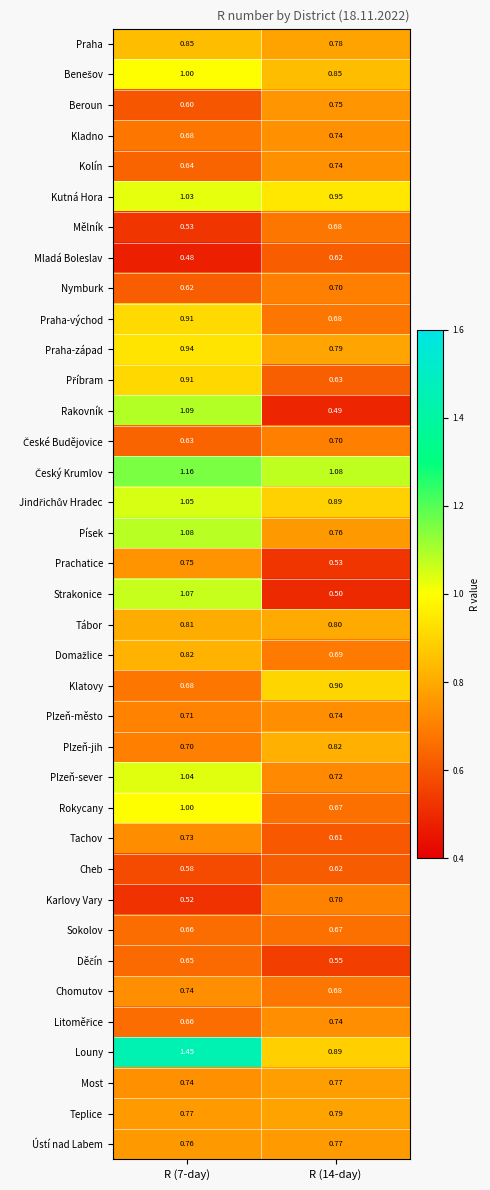

Which series has the largest total across all categories?

Louny